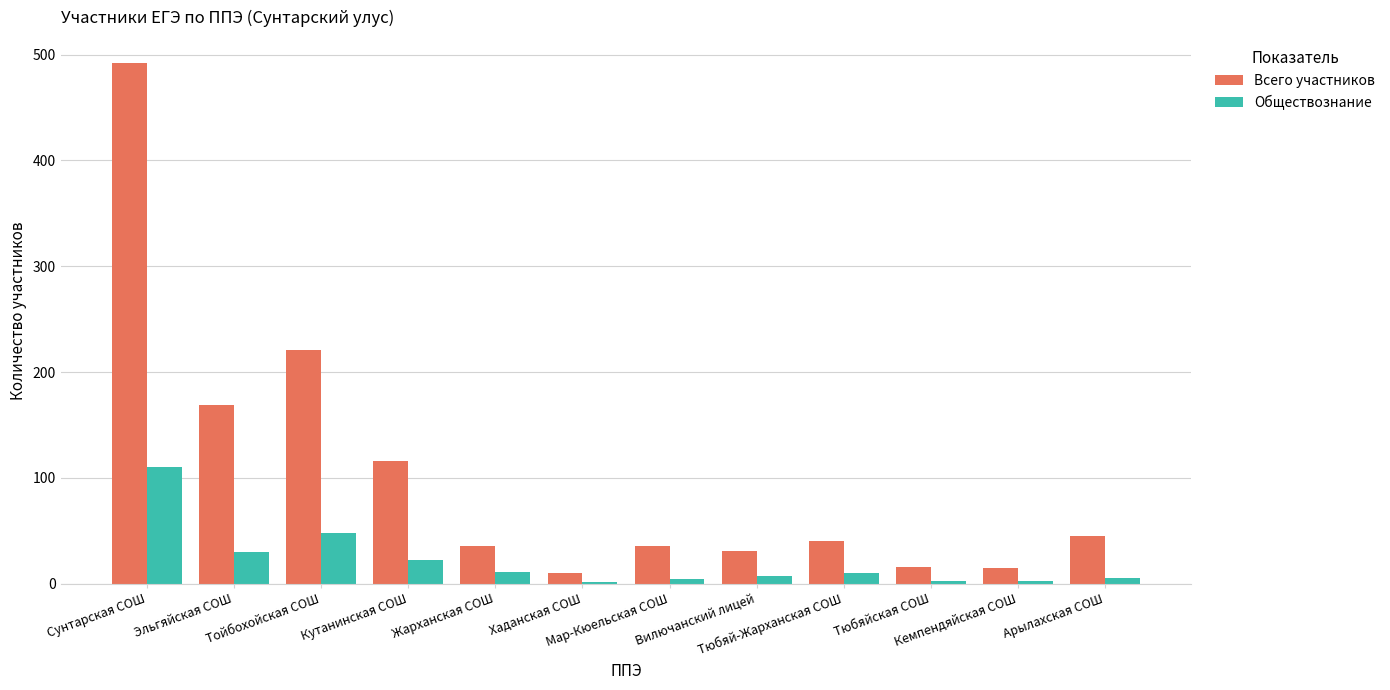

Are the bars horizontal?

No